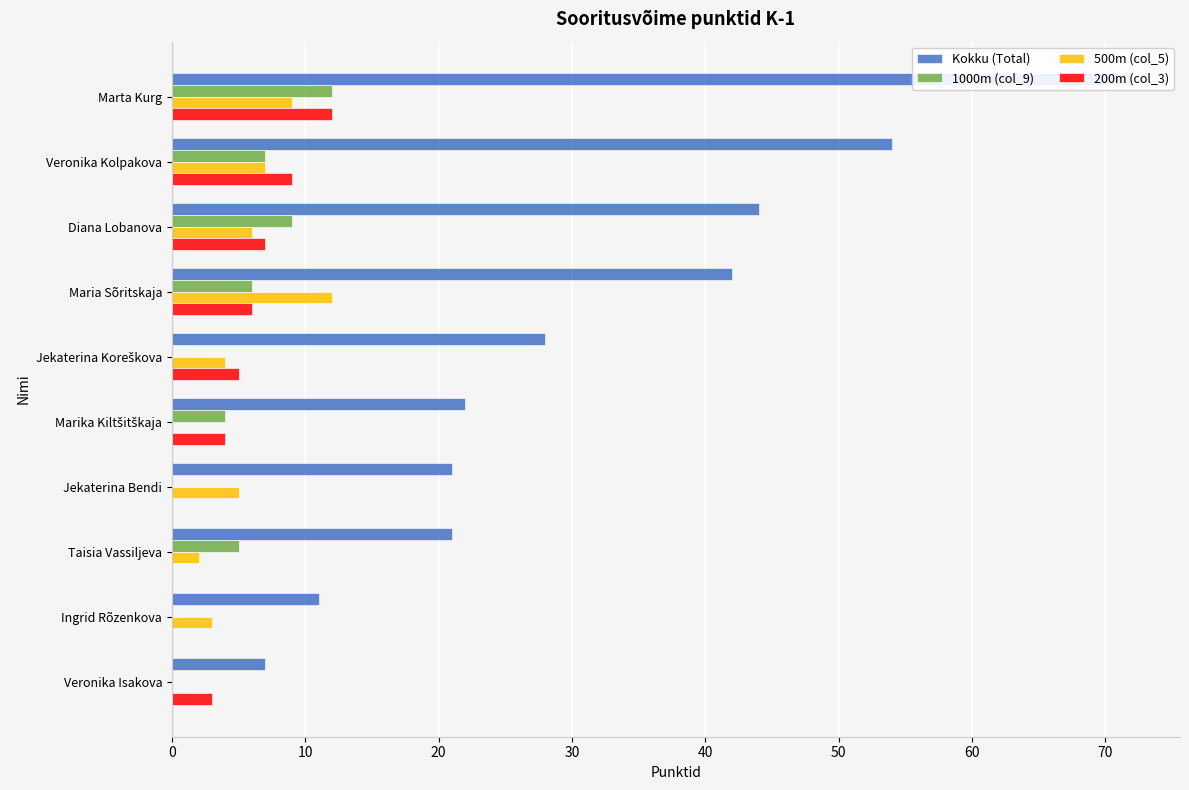

How many values in the 1000m (col_9) series are below 5?

5